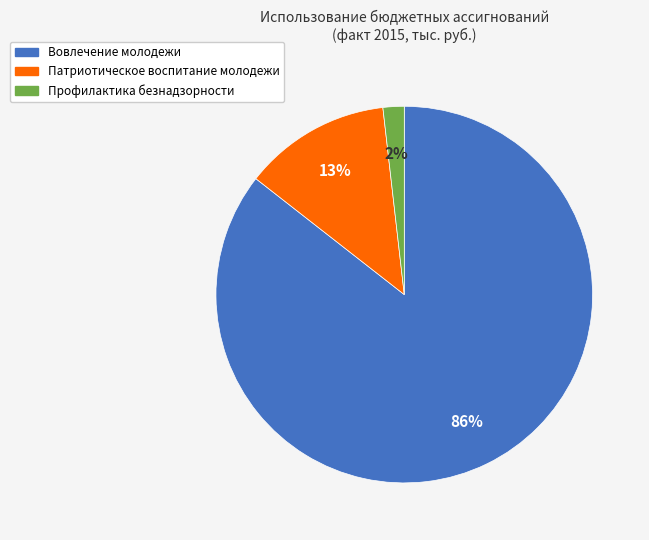

To the nearest percent, what is the average slice percentage?

33%